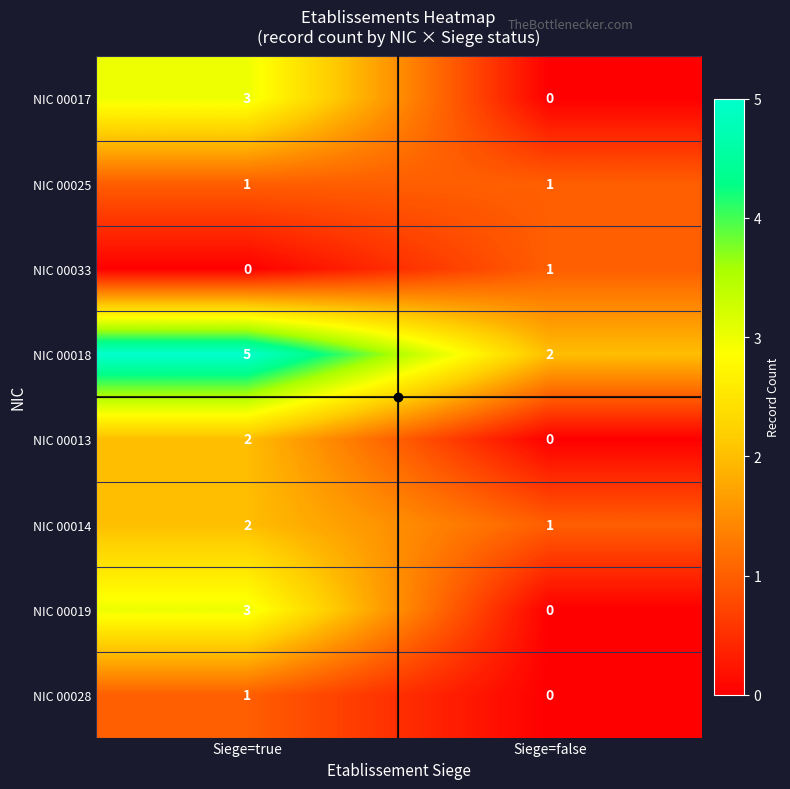

What is the sum of all NIC 00019 values?

3